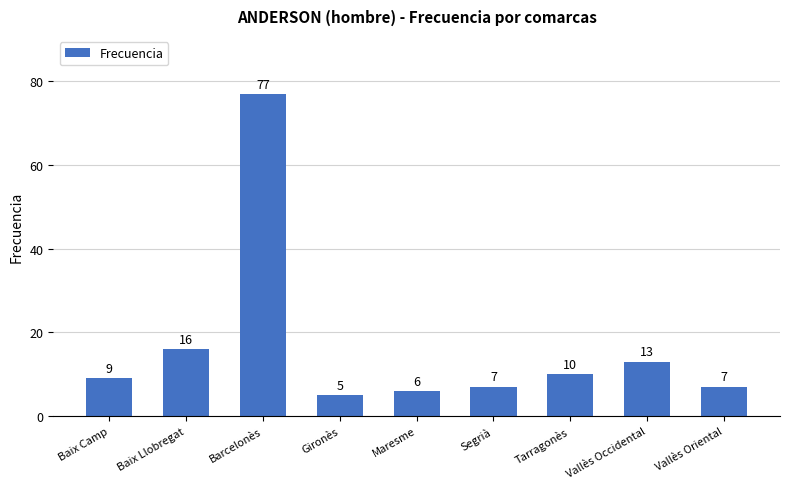

Count the number of data series in this chart.

1